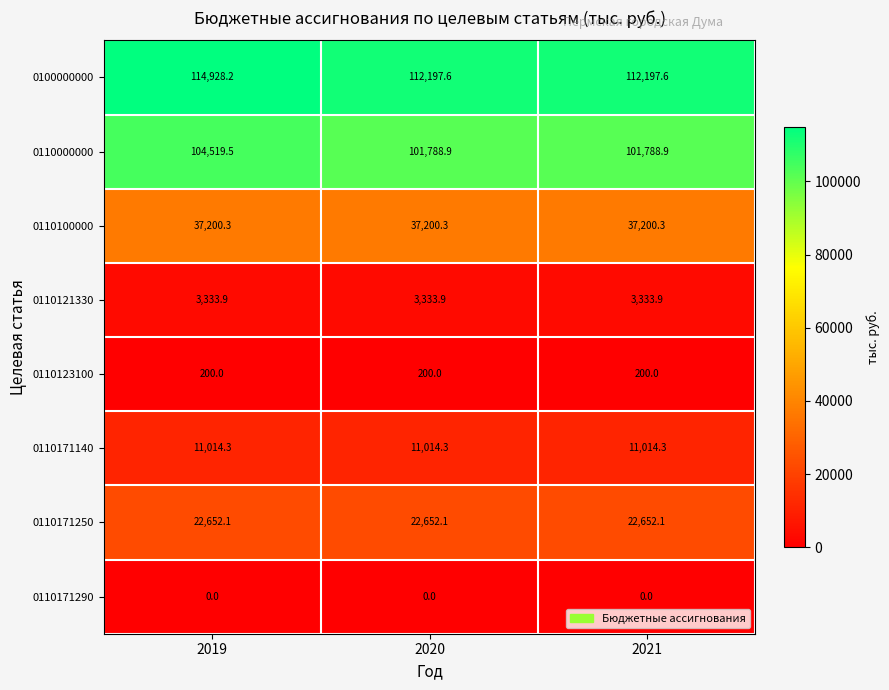

Reading right to left, extract all data points from this chart.

0100000000: 2021=112197.6	2020=112197.6	2019=114928.2
0110000000: 2021=101788.9	2020=101788.9	2019=104519.5
0110100000: 2021=37200.3	2020=37200.3	2019=37200.3
0110121330: 2021=3333.9	2020=3333.9	2019=3333.9
0110123100: 2021=200.0	2020=200.0	2019=200.0
0110171140: 2021=11014.3	2020=11014.3	2019=11014.3
0110171250: 2021=22652.1	2020=22652.1	2019=22652.1
0110171290: 2021=0.0	2020=0.0	2019=0.0